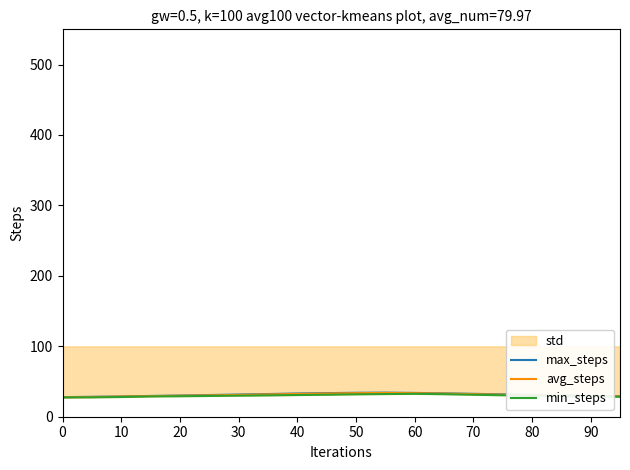

Is this an area chart (filled region under the line)?

No